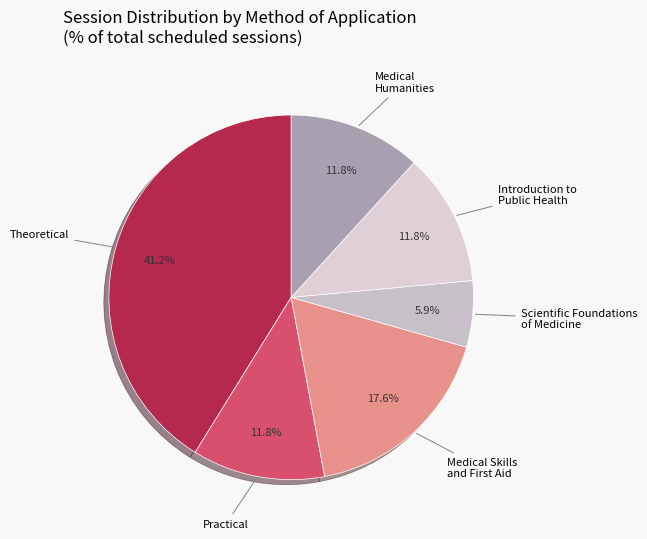

Does any single category account for the majority?

No